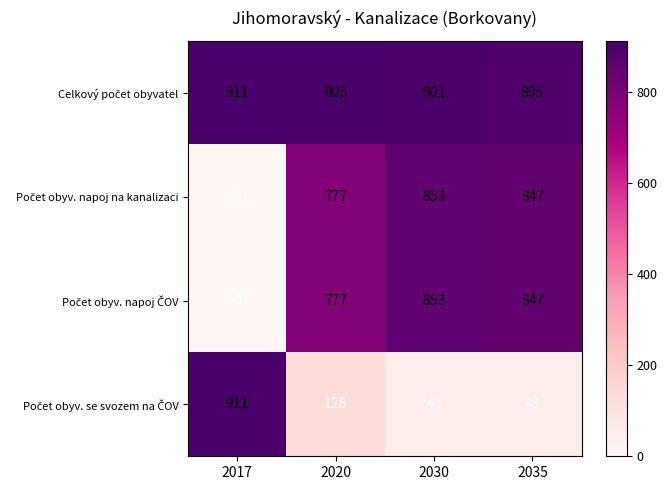

At which category is the sum across all series the highest?

2030